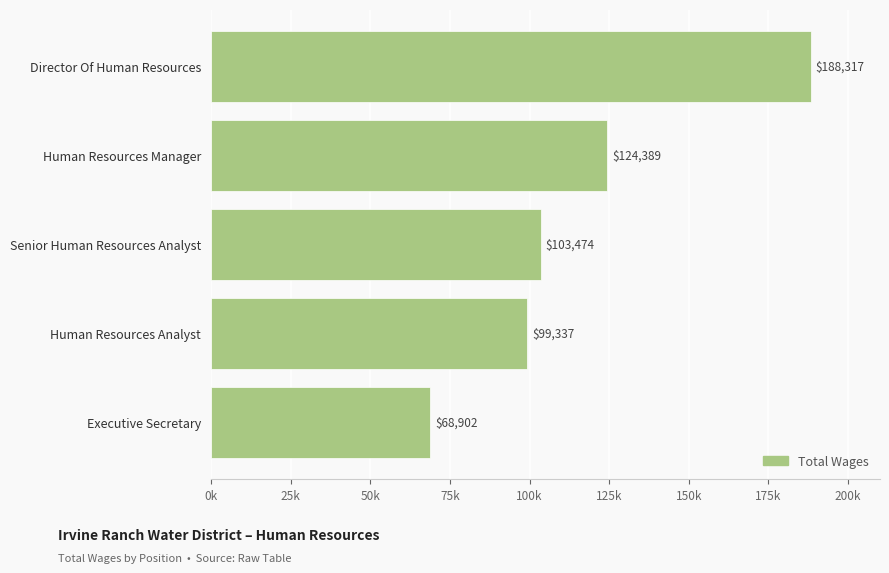

Does the chart contain any negative values?

No